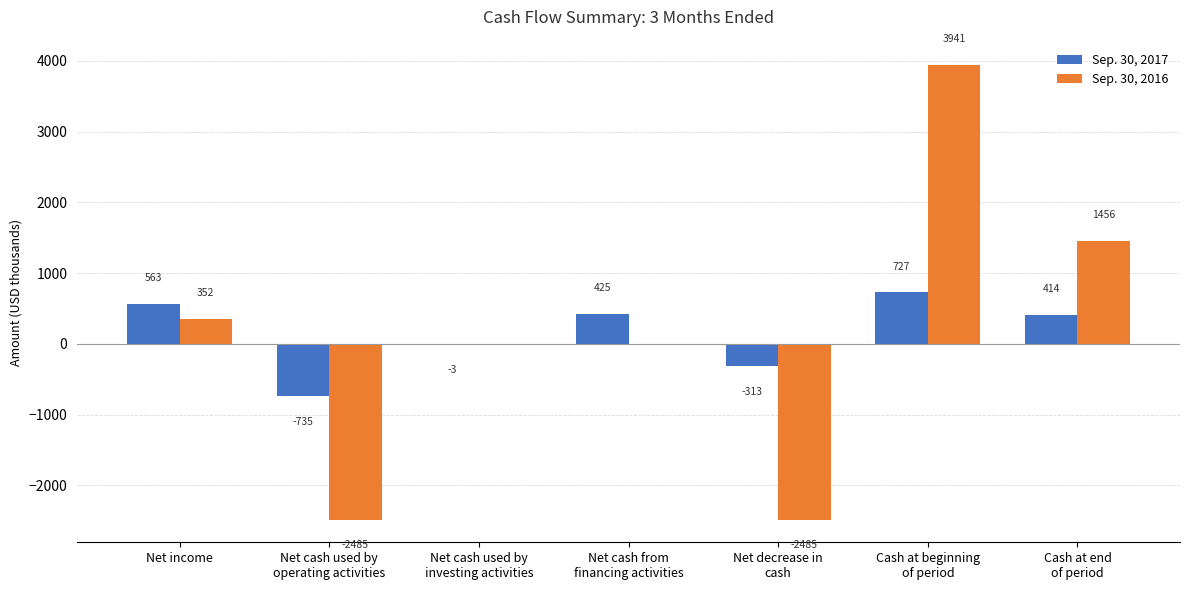

Where is Sep. 30, 2016 nearest to the value 728?

Net income